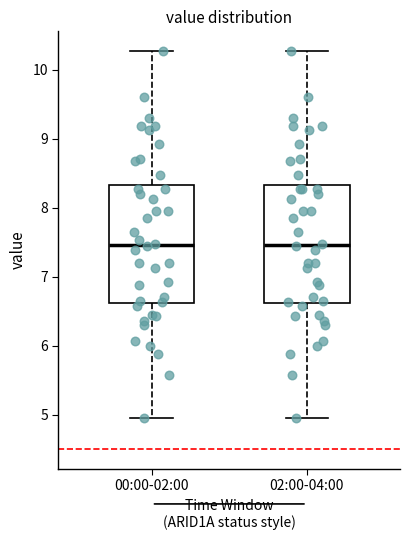

Reading left to right, read every box against the y-axis: the position of its median line, the range the box covers, and the ends of its whiskers. The values are not printed on the chart, so give them approximately, as read against the axis.

00:00-02:00: median 7.5, box 6.6 to 8.3, whiskers 5.0 to 10.3
02:00-04:00: median 7.5, box 6.6 to 8.3, whiskers 5.0 to 10.3